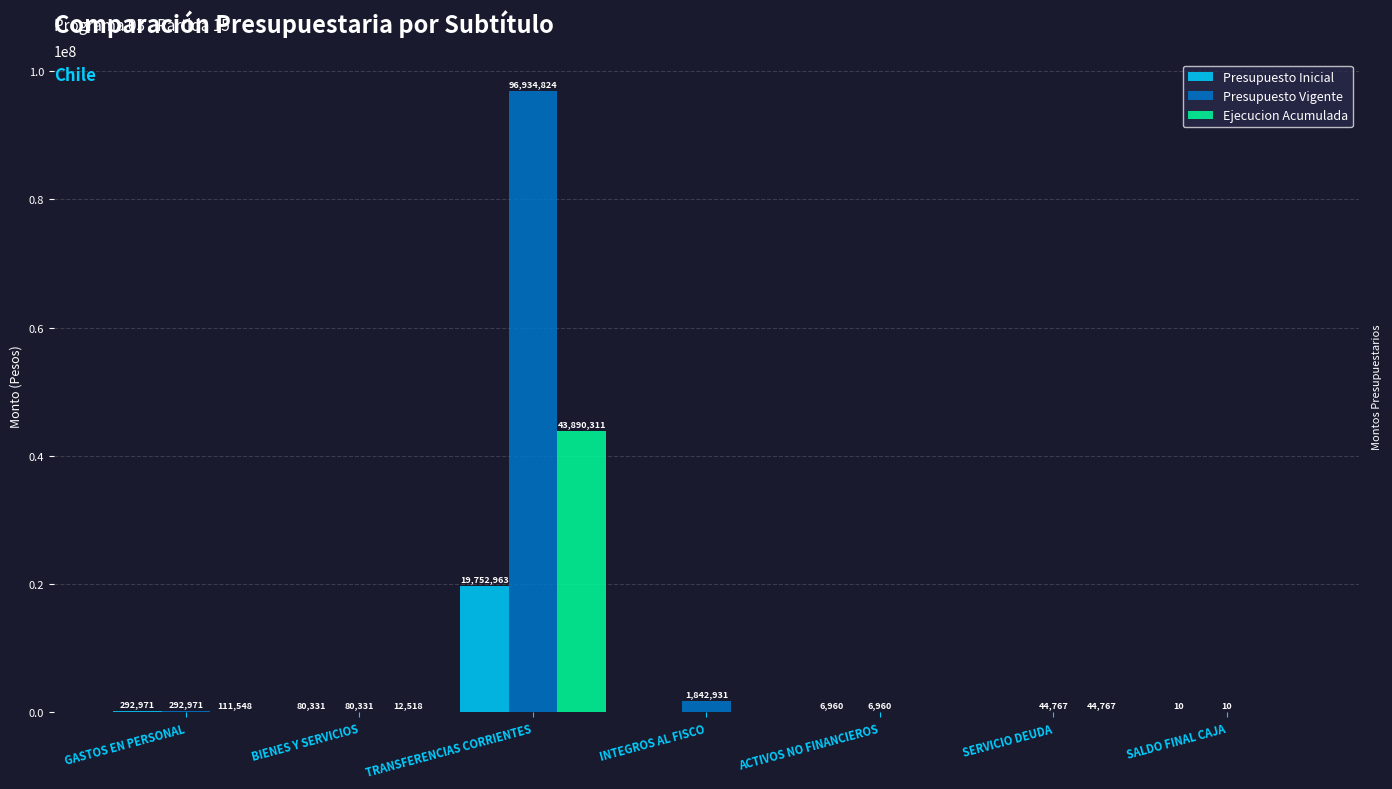

Reading left to right, transcribe all the data shown in this chart.

Presupuesto Inicial: GASTOS EN PERSONAL=292971	BIENES Y SERVICIOS=80331	TRANSFERENCIAS CORRIENTES=19752963	INTEGROS AL FISCO=0	ACTIVOS NO FINANCIEROS=6960	SERVICIO DEUDA=0	SALDO FINAL CAJA=10
Presupuesto Vigente: GASTOS EN PERSONAL=292971	BIENES Y SERVICIOS=80331	TRANSFERENCIAS CORRIENTES=96934824	INTEGROS AL FISCO=1842931	ACTIVOS NO FINANCIEROS=6960	SERVICIO DEUDA=44767	SALDO FINAL CAJA=10
Ejecucion Acumulada: GASTOS EN PERSONAL=111548	BIENES Y SERVICIOS=12518	TRANSFERENCIAS CORRIENTES=43890311	INTEGROS AL FISCO=0	ACTIVOS NO FINANCIEROS=0	SERVICIO DEUDA=44767	SALDO FINAL CAJA=0